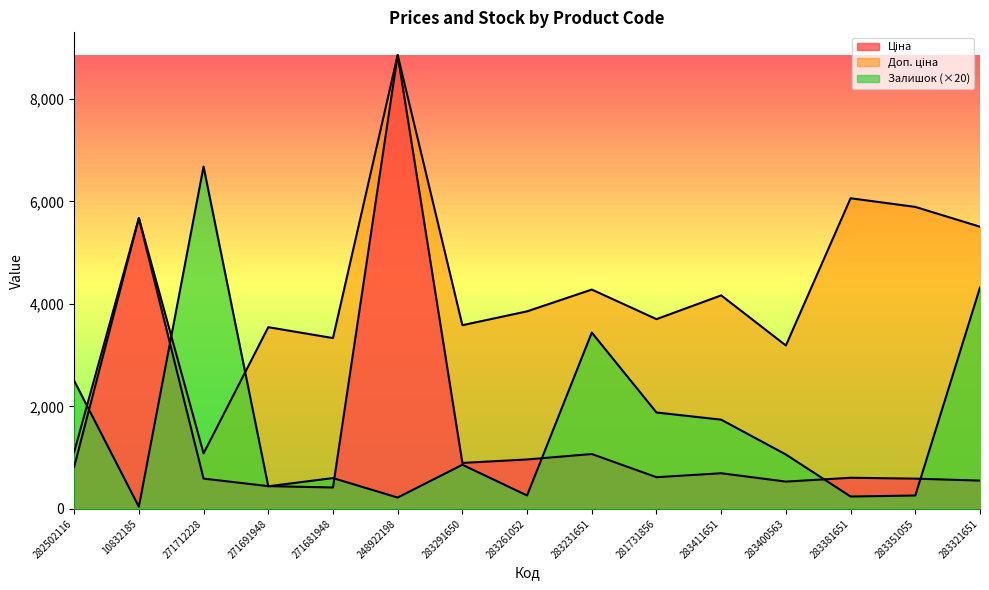

Reading left to right, list all the values displayed in this chart.

Ціна: 282502116=818.5	10832185=5673.8	271712228=589.9	271691948=443.1	271681948=416.6	248922198=8856.7	283291650=895.9	283261052=963.5	283231651=1069.8	281731856=617.0	283411651=694.3	283400563=531.3	283381651=606.1	283351055=589.2	283321651=550.6
Доп. ціна: 282502116=1109.2	10832185=5673.8	271712228=1081.7	271691948=3545.0	271681948=3332.5	248922198=8856.7	283291650=3583.6	283261052=3854.0	283231651=4279.1	281731856=3701.9	283411651=4165.6	283400563=3187.6	283381651=6061.2	283351055=5892.2	283321651=5505.8
Залишок: 282502116=2500.0	10832185=40.0	271712228=6680.0	271691948=440.0	271681948=600.0	248922198=220.0	283291650=860.0	283261052=260.0	283231651=3440.0	281731856=1880.0	283411651=1740.0	283400563=1060.0	283381651=240.0	283351055=260.0	283321651=4320.0